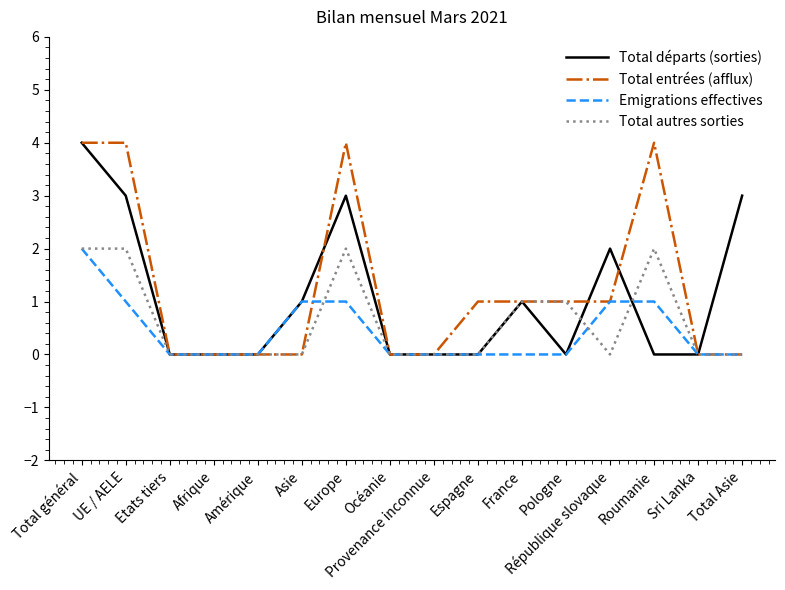

At which category is the sum across all series the highest?

Total général